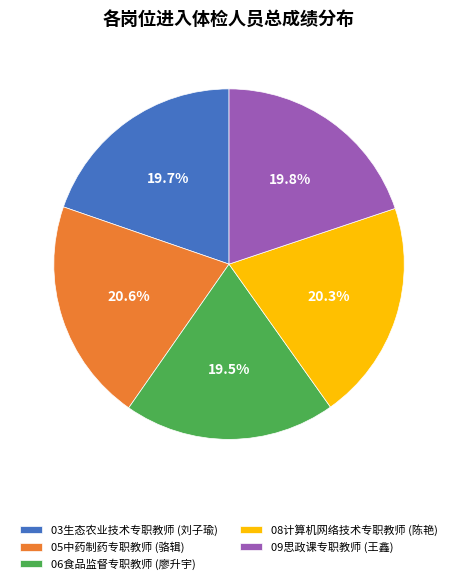

What is the ratio of the value at 06食品监督专职教师 (廖升宇) to the value at 05中药制药专职教师 (骆辑)?

0.9